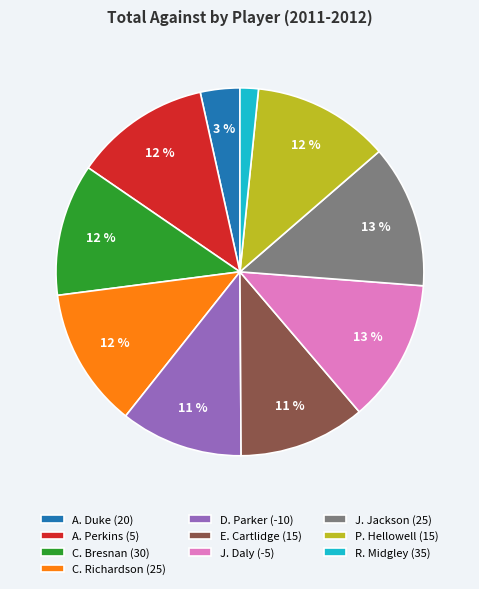

Which has a higher value, R. Midgley (35) or D. Parker (-10)?

D. Parker (-10)